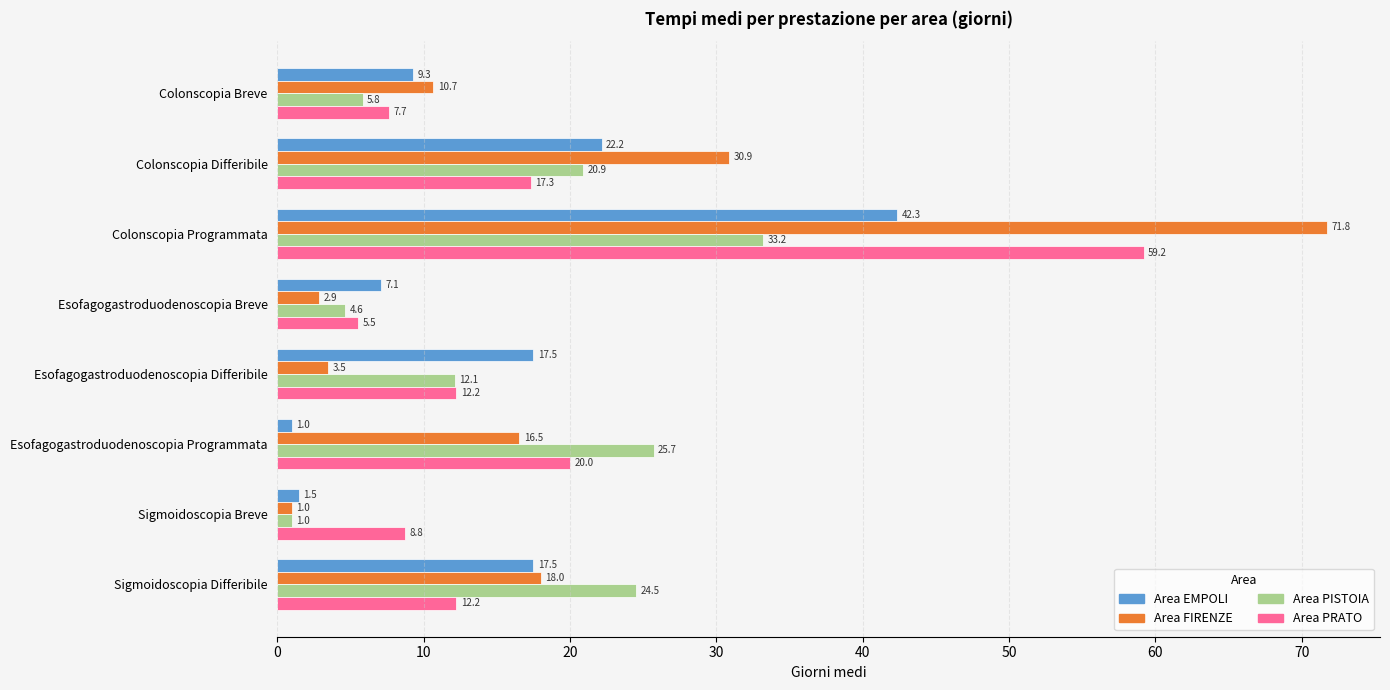

At how many categories does at least one series exceed 6?

8